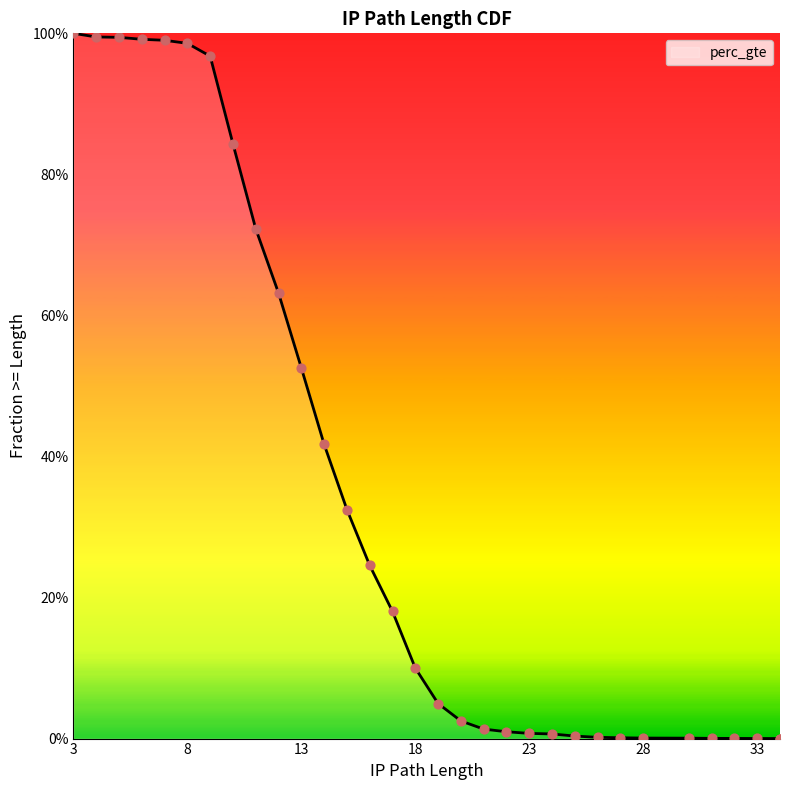

Between 10 and 23, which is larger?

10